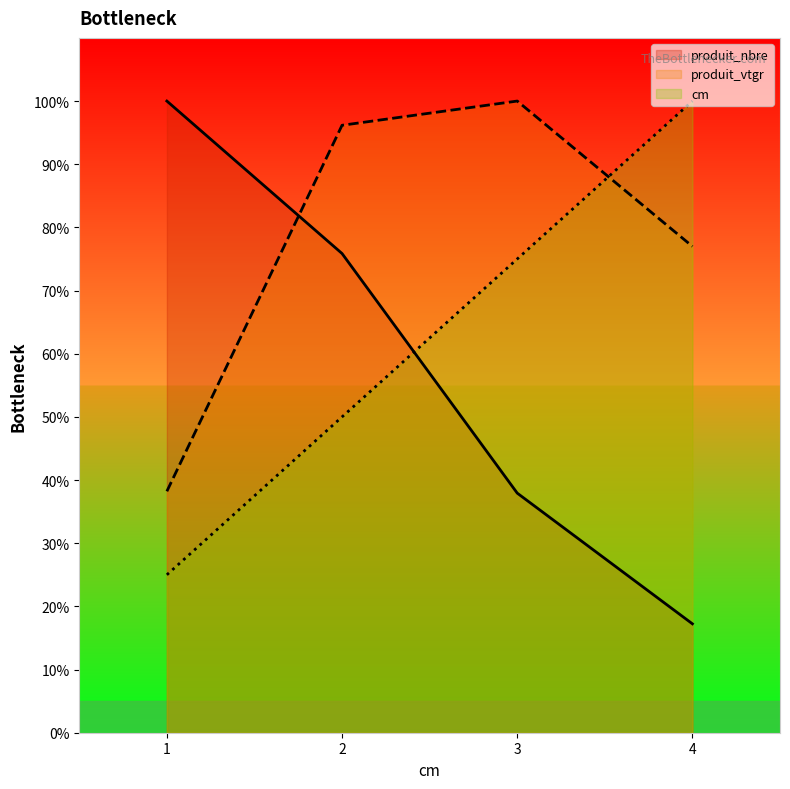

At 4, list the series in order from largest to smallest.

cm, produit_vtgr, produit_nbre